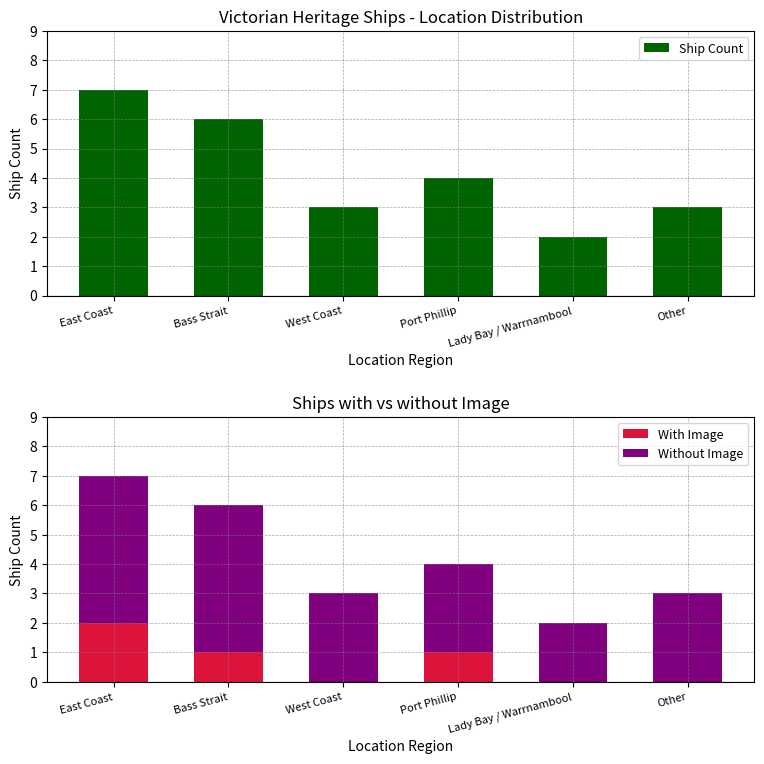

What is the maximum value shown in the chart?

7